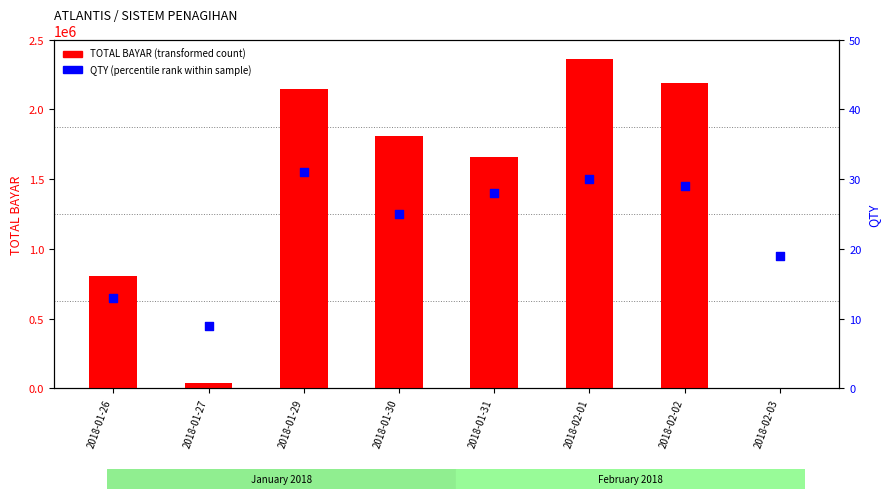

Which series contains the highest Y value?

TOTAL BAYAR (transformed count)